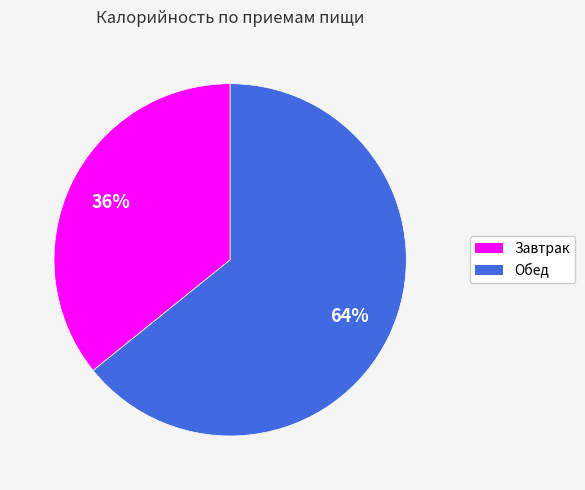

To the nearest percent, what is the combined percentage of Завтрак and Обед?

100%